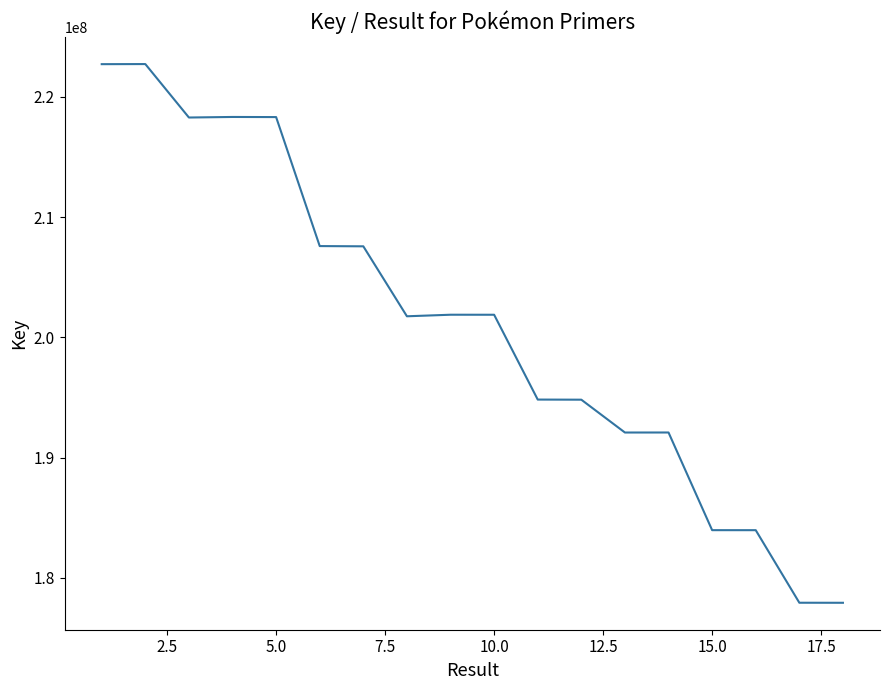

What is the difference between the maximum and minimum values?

44817668